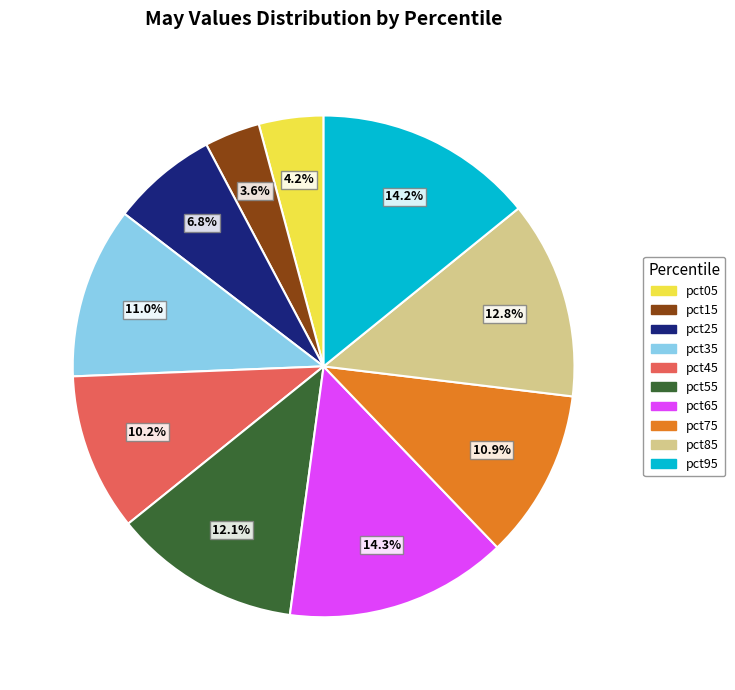

To the nearest percent, what is the average slice percentage?

10%